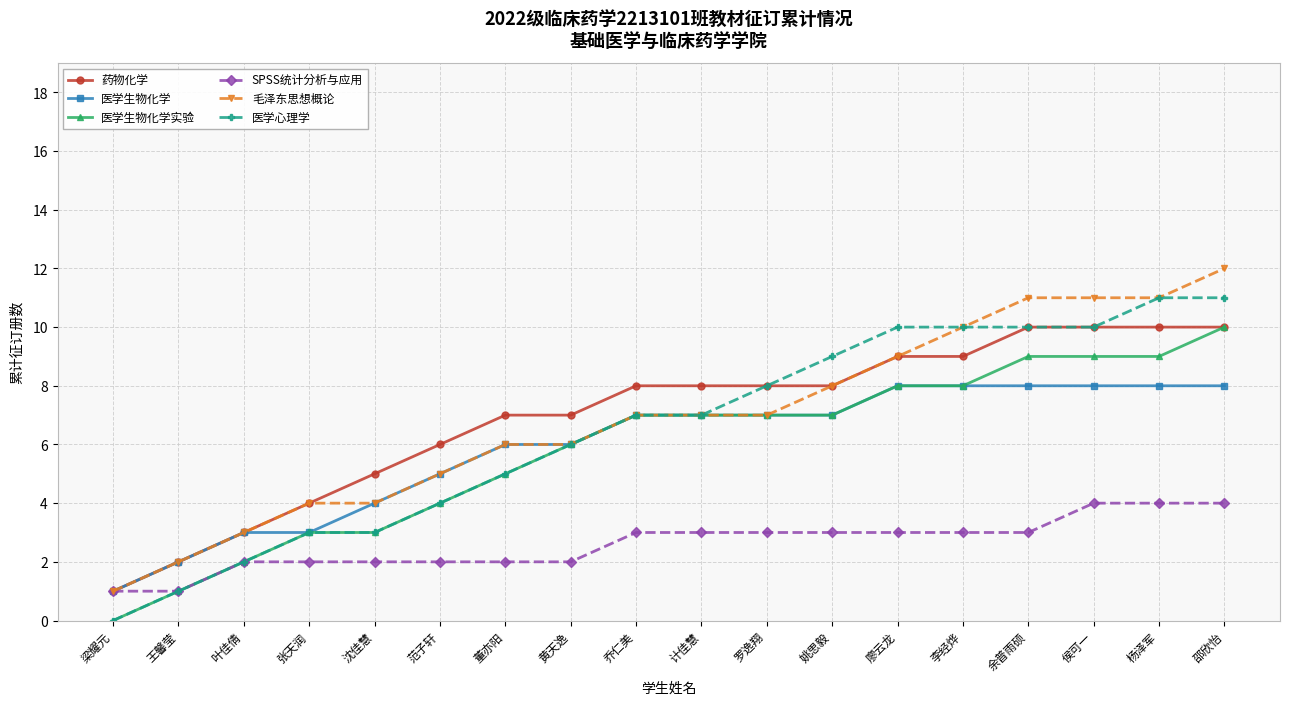

How many categories are shown in the chart?

18